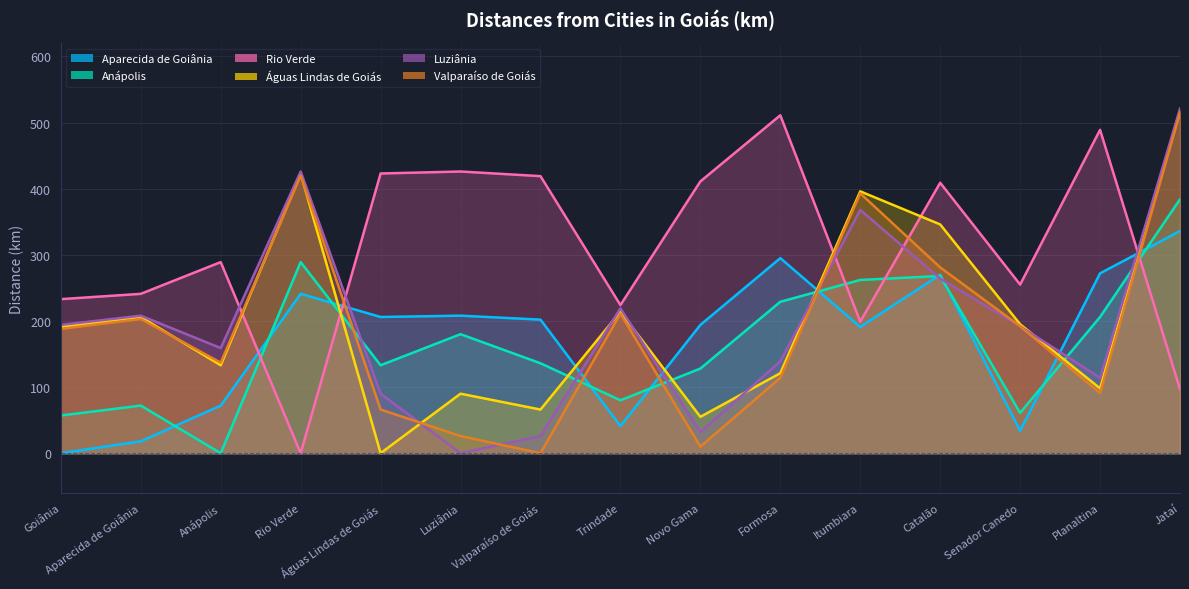

Reading left to right, extract all data points from this chart.

Aparecida de Goiânia: 0	18	72	241	206	208	202	41	194	295	191	270	34	272	336
Anápolis: 57	72	0	289	133	180	136	80	128	229	262	268	61	206	384
Rio Verde: 233	241	289	0	423	426	419	224	411	511	199	409	255	489	97
Águas Lindas de Goiás: 191	206	133	423	0	90	66	214	55	121	396	346	195	98	518
Luziânia: 194	208	159	426	90	0	26	219	32	139	368	264	192	114	521
Valparaíso de Goiás: 188	203	137	420	66	26	0	211	10	114	393	281	192	91	515